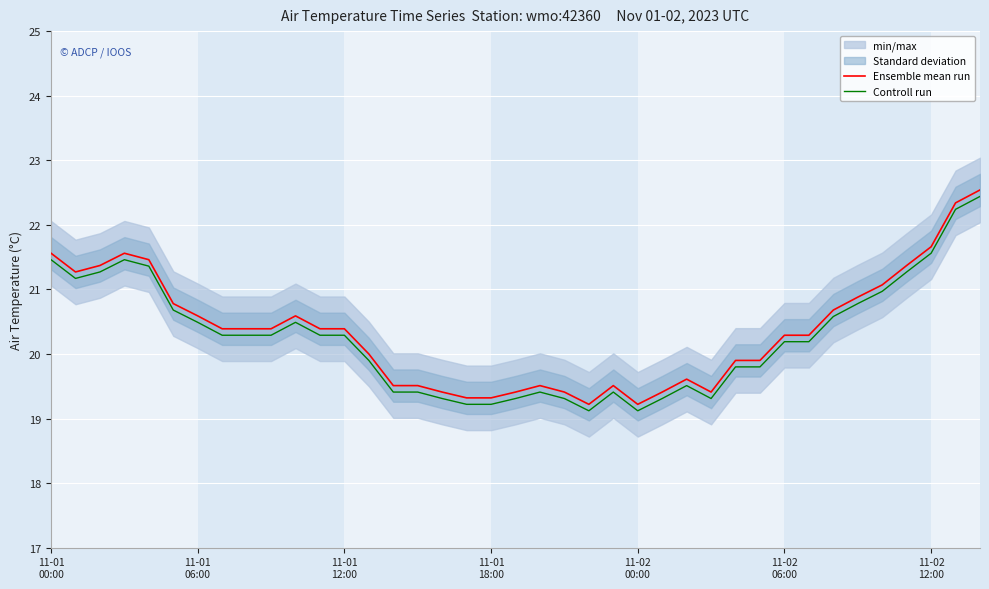

What is the lowest value of the Ensemble mean run series?

19.2